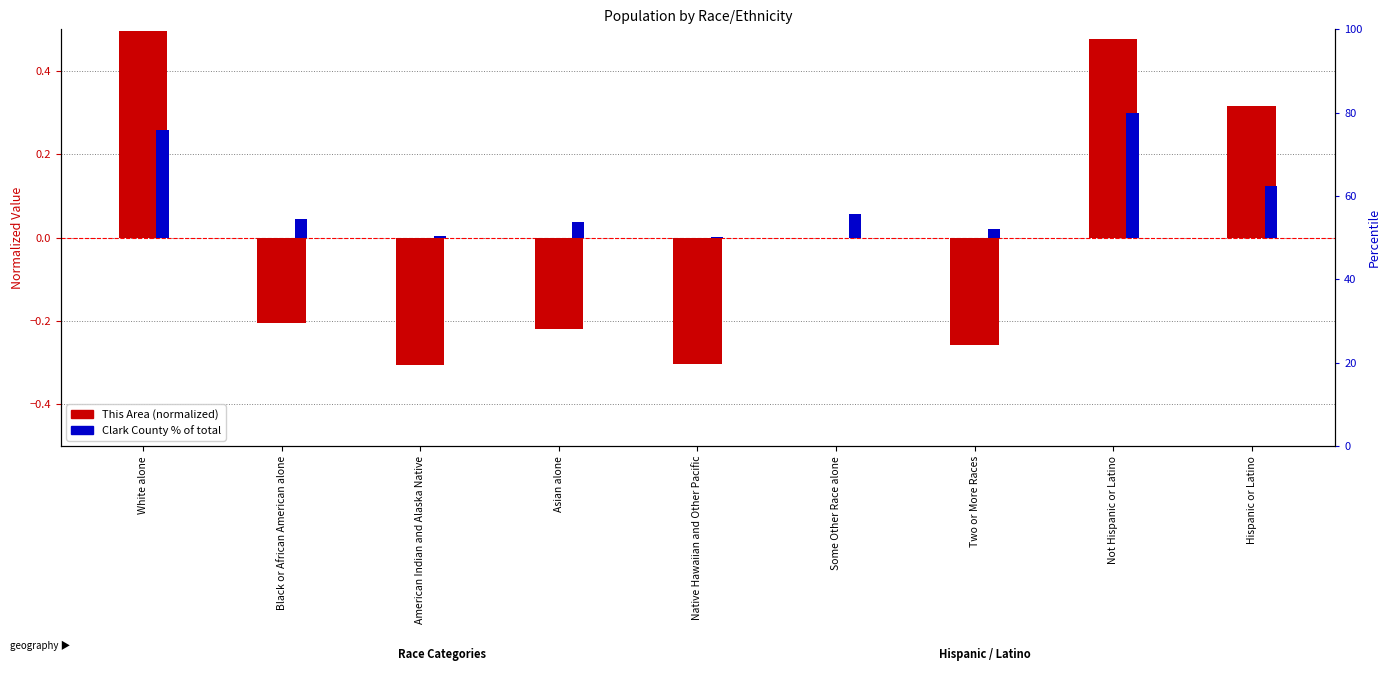

What value does the This Area (normalized) series have at White alone?

0.5